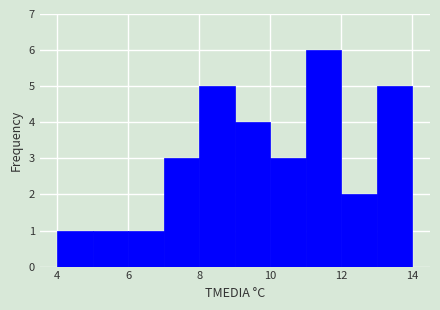

Which range on the x-axis has the tallest bar?

11 to 12